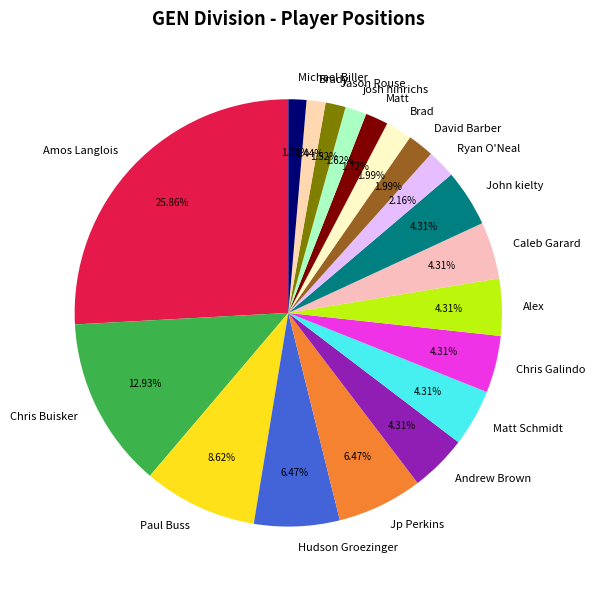

Does Andrew Brown represent more than half of the total?

No